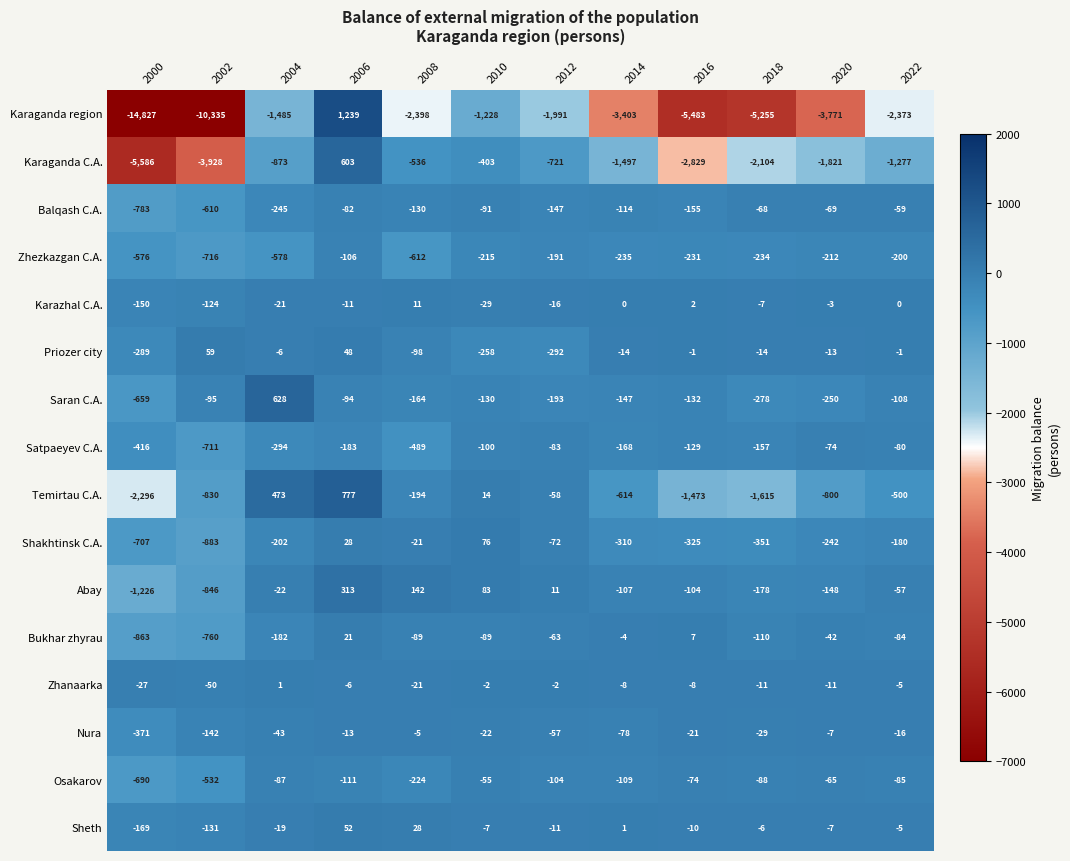

What is the difference between the highest and lowest values at 2012?

2002